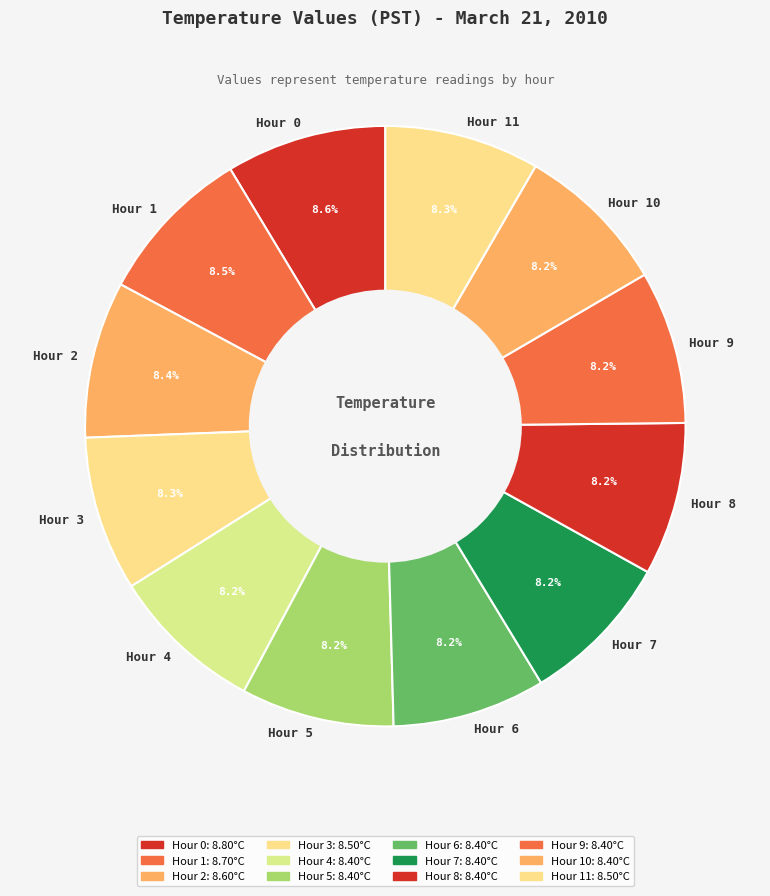

Approximately how many times larger is the value at Hour 1 compared to Hour 7?

1.0